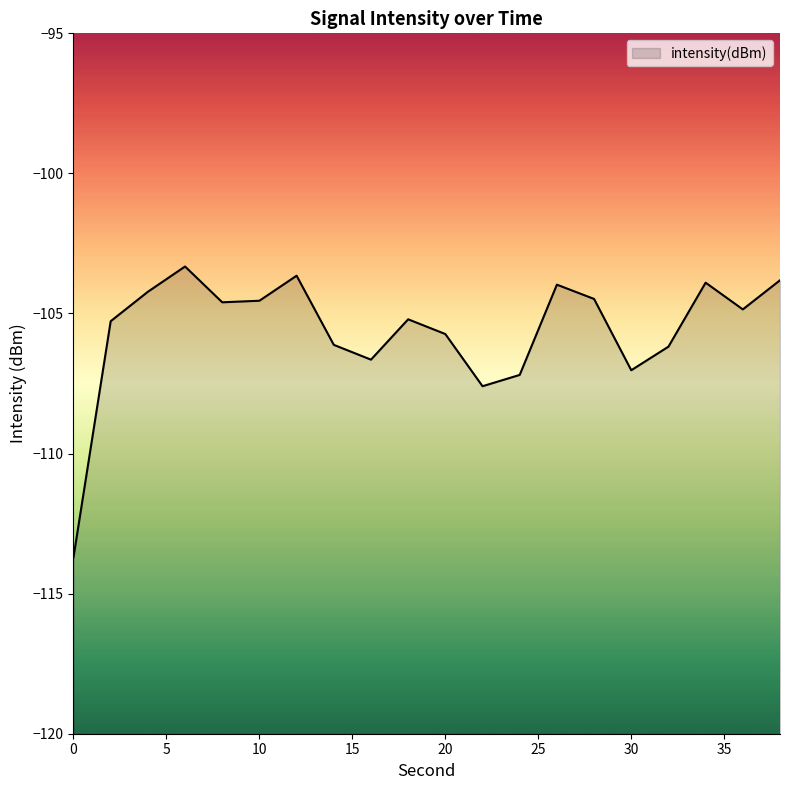

How many values are below -104?

15